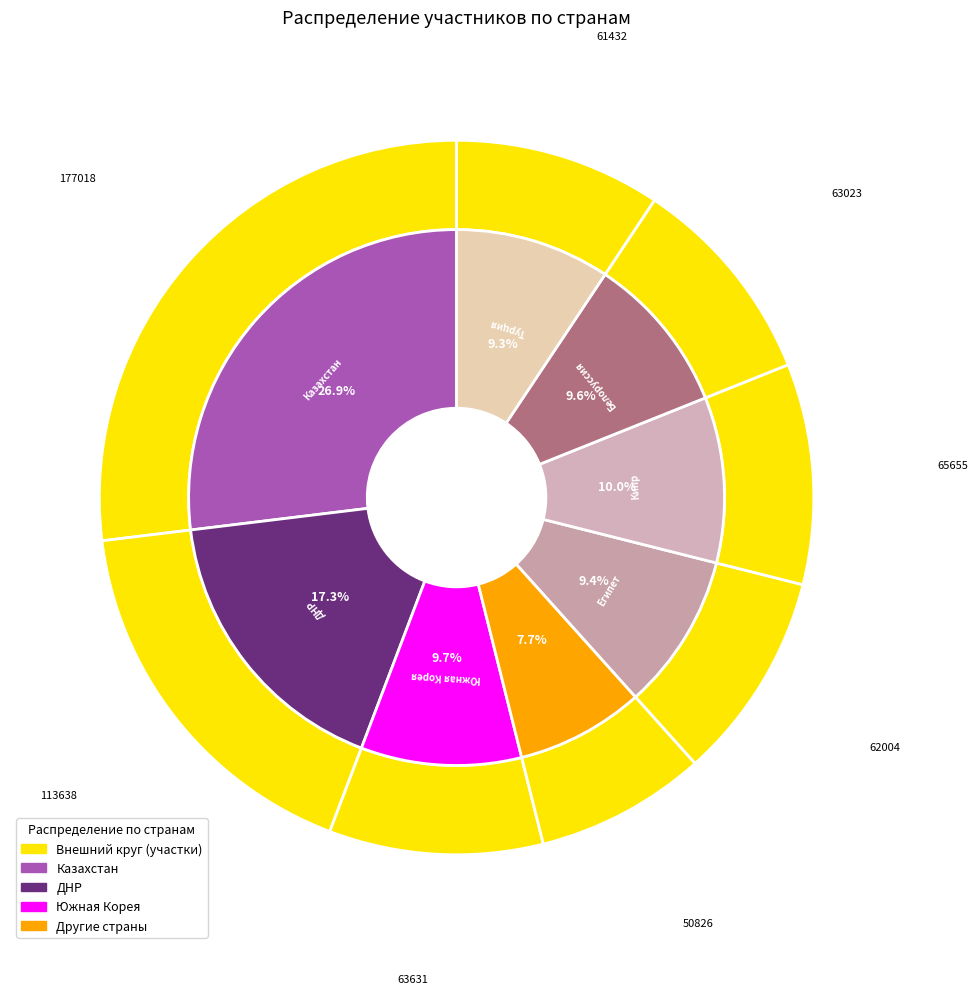

Does 475-528 account for over 50% of the chart?

No